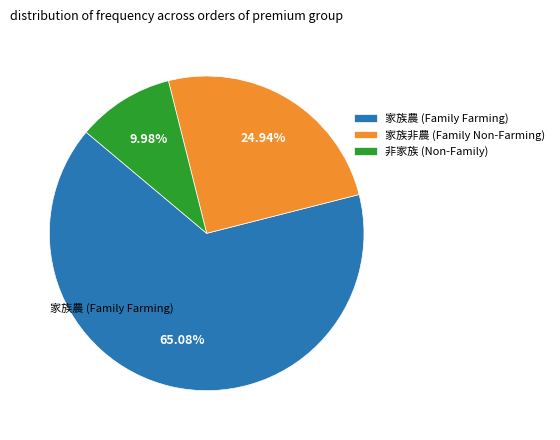

Approximately how many times larger is the value at 非家族 (Non-Family) compared to 家族非農 (Family Non-Farming)?

0.4